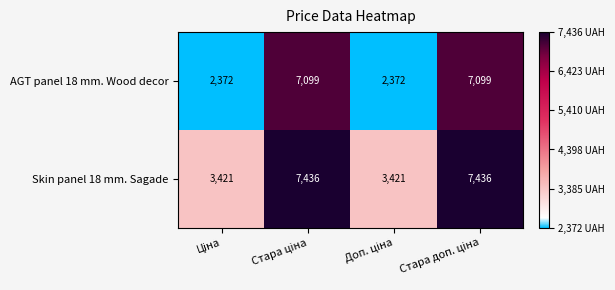

What is the smallest value displayed?

2372